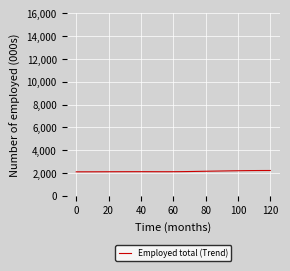

Does the chart display data point markers on the line(s)?

No